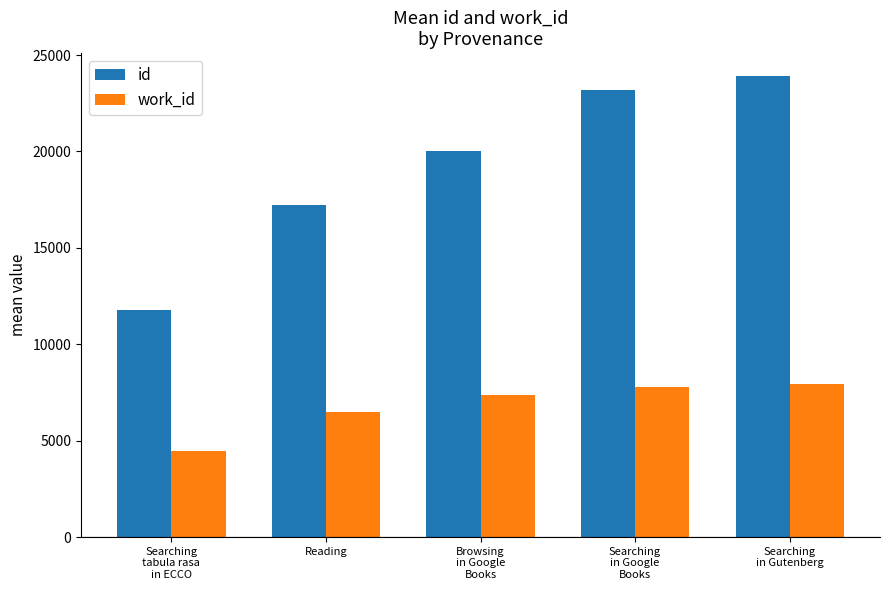

Reading left to right, what are all the values shown in this chart?

id: Searching
tabula rasa
in ECCO=11781.0	Reading=17243.5	Browsing
in Google
Books=20020.5	Searching
in Google
Books=23207.0	Searching
in Gutenberg=23904.5
work_id: Searching
tabula rasa
in ECCO=4481.0	Reading=6479.0	Browsing
in Google
Books=7362.0	Searching
in Google
Books=7775.0	Searching
in Gutenberg=7915.0